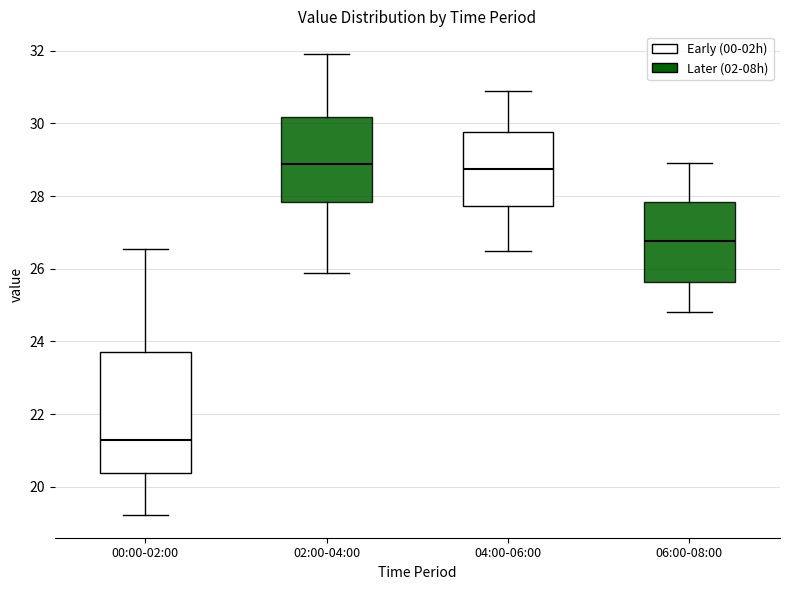

Reading left to right, transcribe this box plot: for each box, give where its median line is, the range the box spans, and where its two whiskers end, as read against the y-axis. The values are not printed on the chart, so give them approximately, as read against the axis.

00:00-02:00: median 21.2, box 20.4 to 23.8, whiskers 19.2 to 26.6
02:00-04:00: median 28.8, box 27.8 to 30.2, whiskers 25.8 to 32.0
04:00-06:00: median 28.8, box 27.8 to 29.8, whiskers 26.6 to 31.0
06:00-08:00: median 26.8, box 25.6 to 27.8, whiskers 24.8 to 29.0